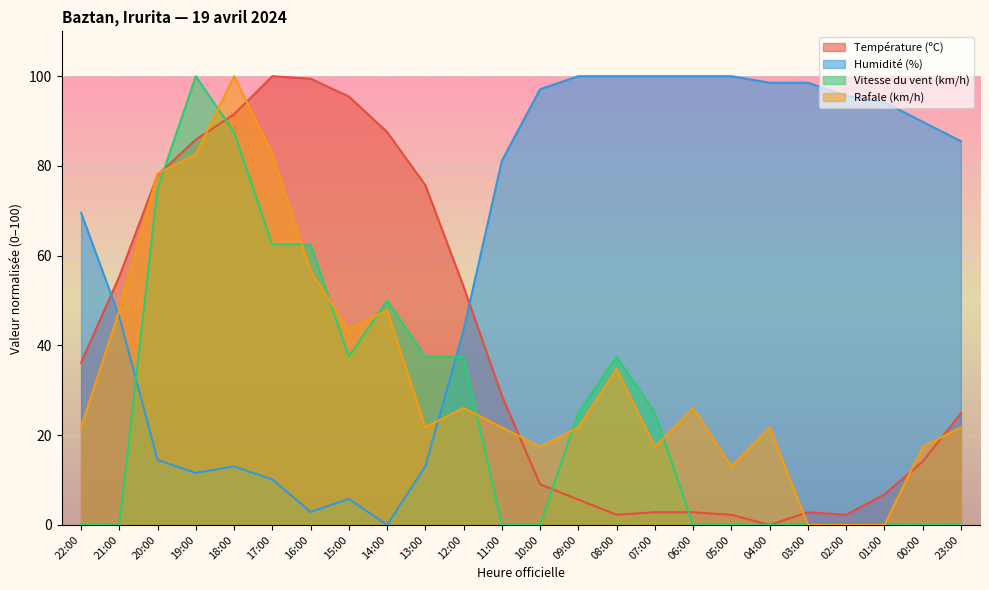

What is the difference between the Humidité (%) values at 23:00 and 20:00?

71.0